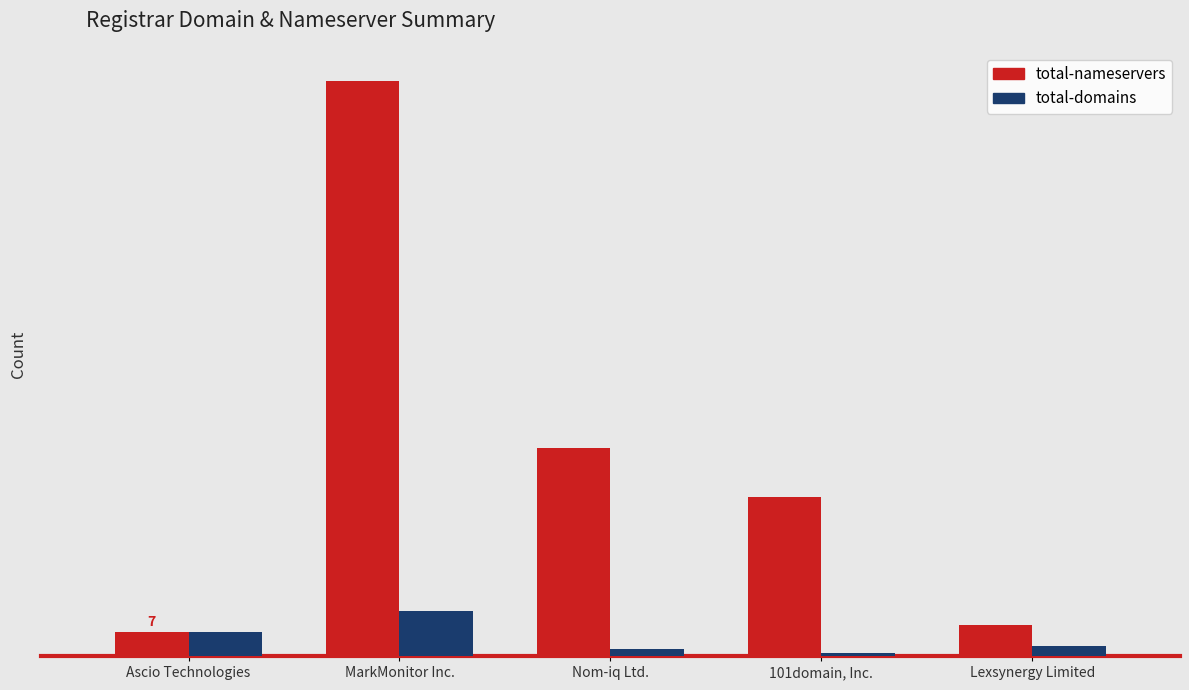

Does the chart contain stacked bars?

No